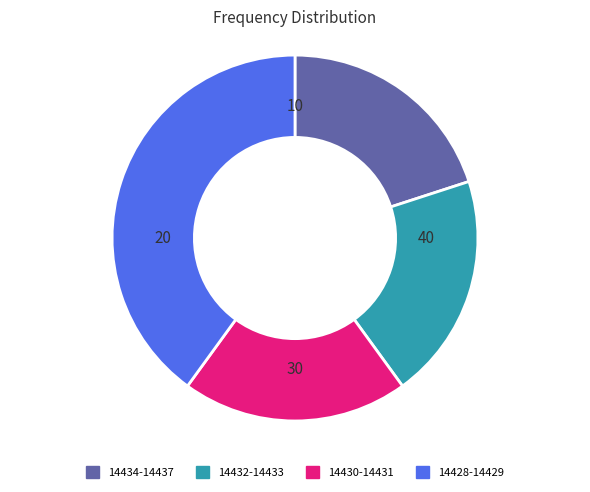

Is there any slice that represents more than half of the pie?

No